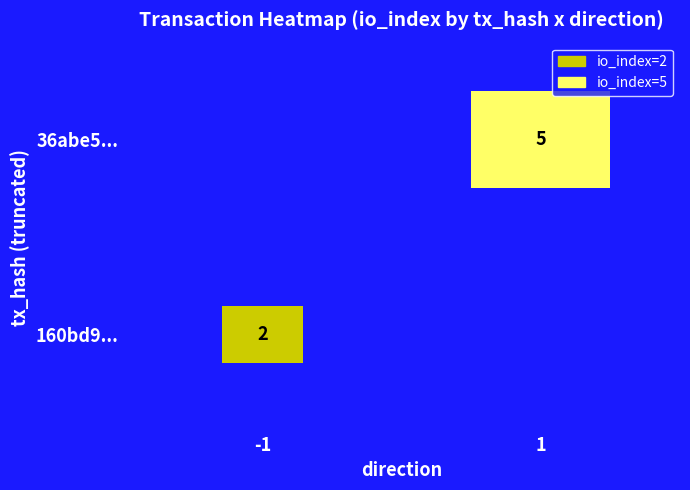

Reading left to right, what are all the values shown in this chart?

160bd9613073e1938cd45c781c7c2896903691f: -1	2
36abe56e1d2e38168cd1c4beb3f3546b9049217: 1	5